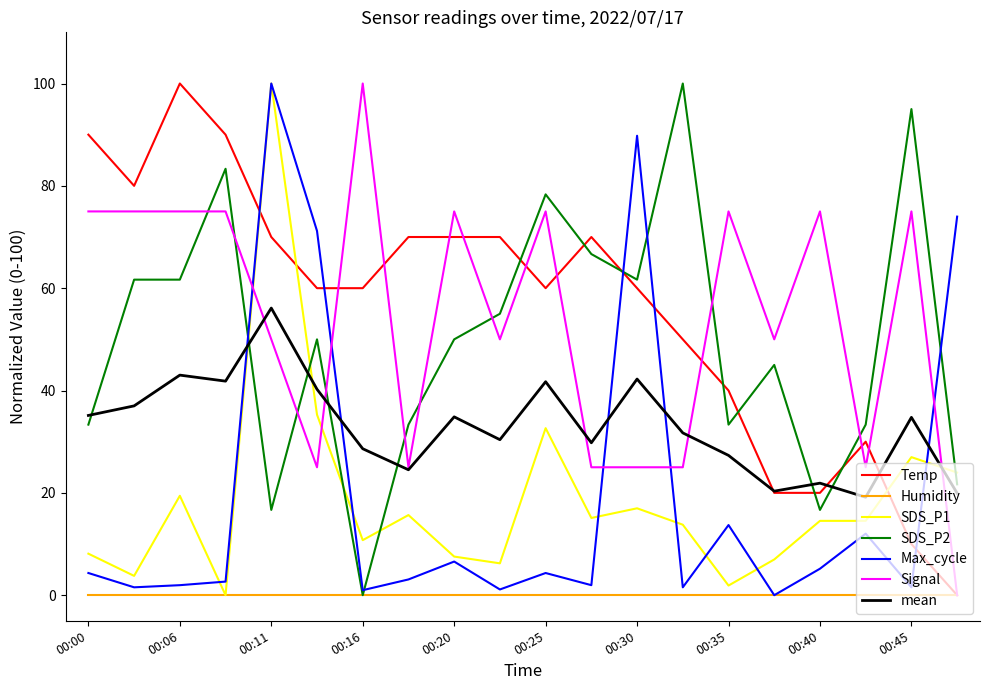

How many times do Max_cycle and mean cross each other?

5